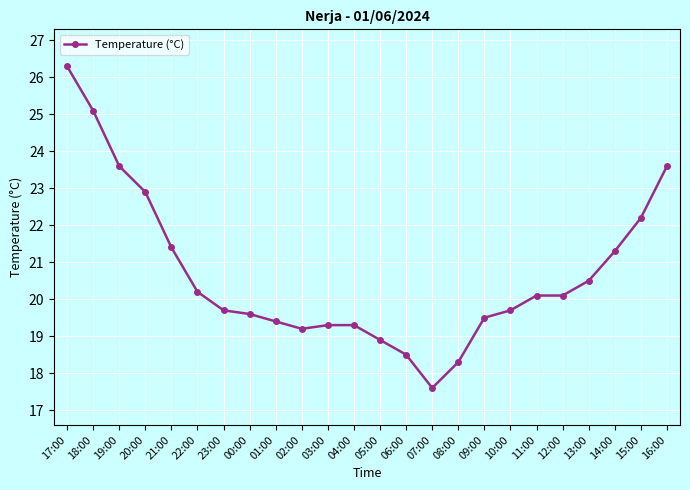

Is it true that the value at 20:00 is 13.7?

False